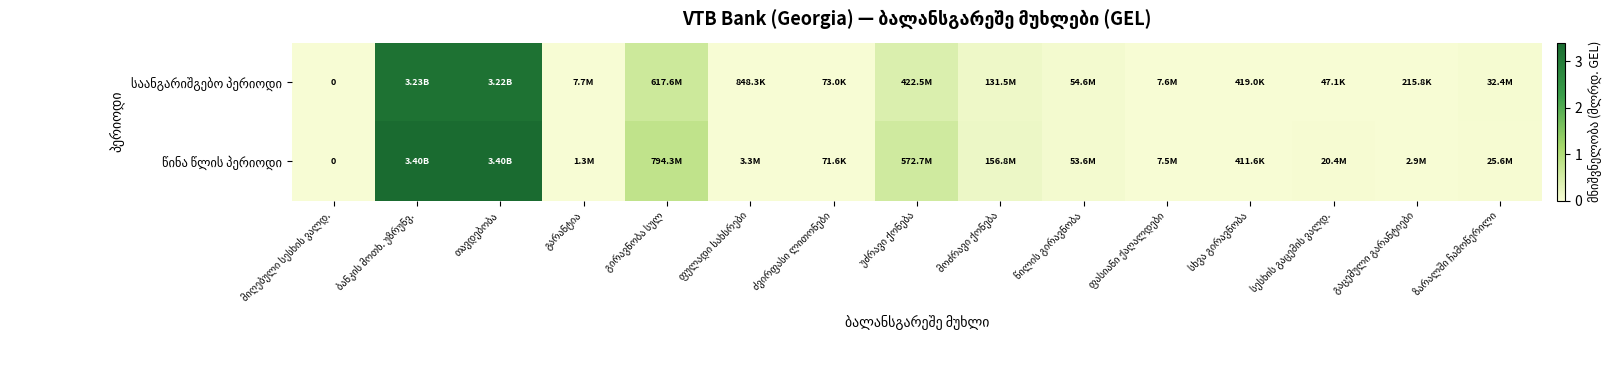

At გაცემული გარანტიები, list the series in order from smallest to largest.

საანგარიშგებო პერიოდი, წინა წლის პერიოდი